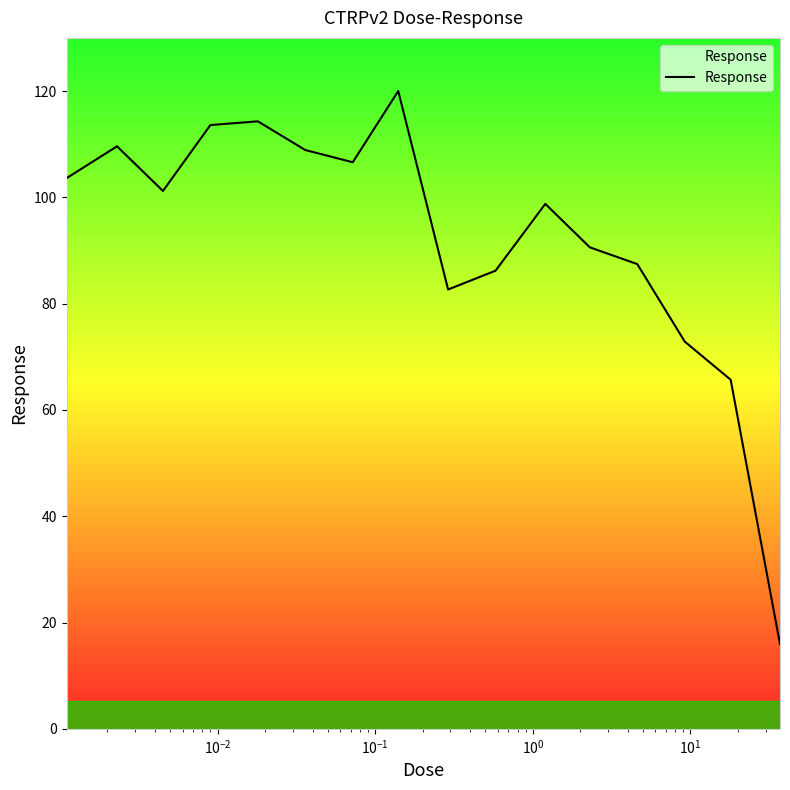

What is the minimum value shown in the chart?

15.9